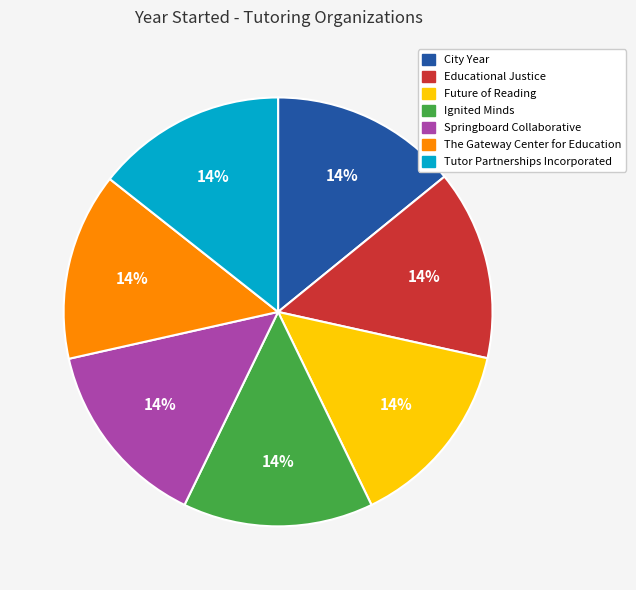

To the nearest percent, what is the average slice percentage?

14%